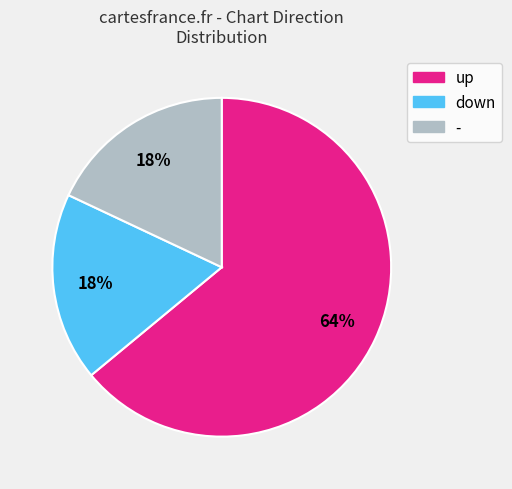

Which slice is the largest?

up